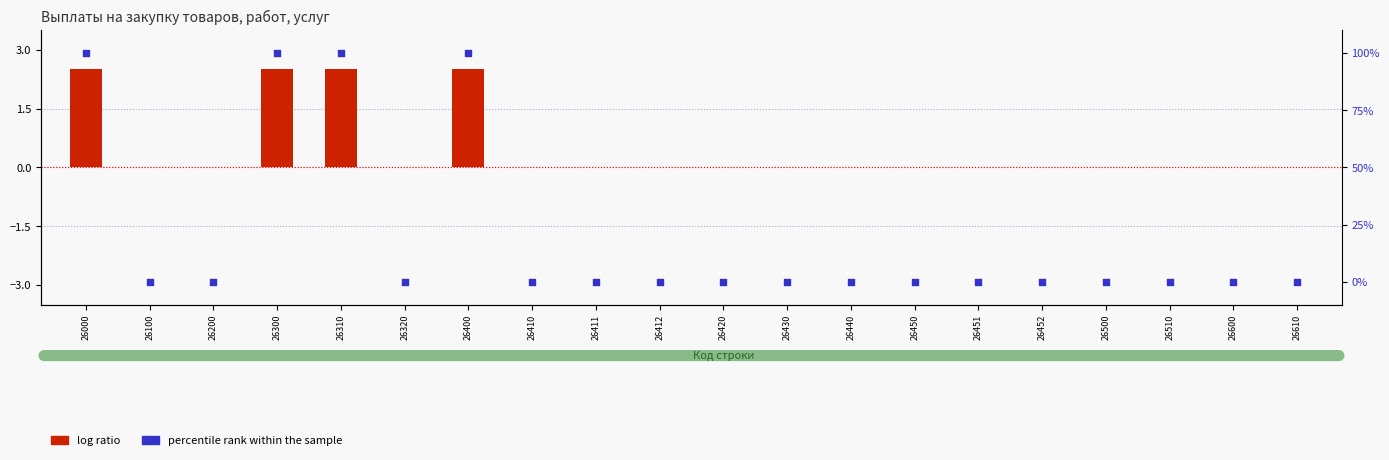

Which series contains the highest Y value?

percentile rank within the sample